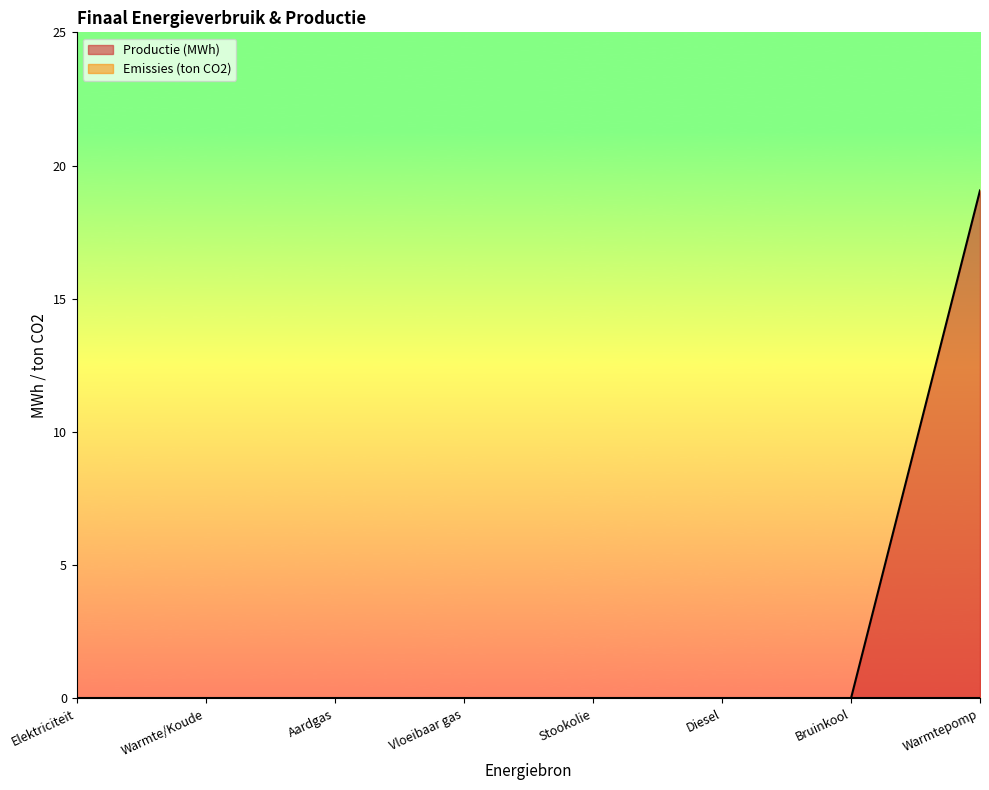

How many series are shown in this chart?

2